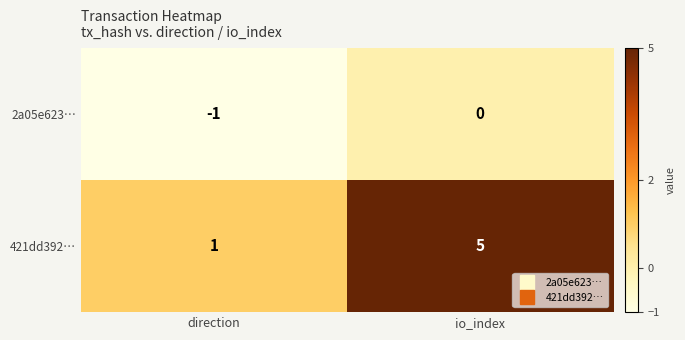

What is the average value of the 421dd392… series?

3